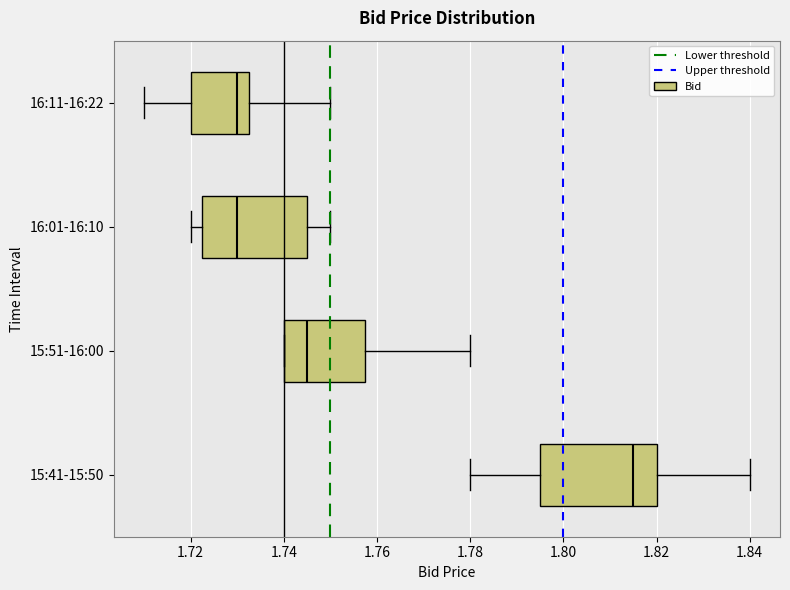

Reading bottom to top, read every box against the x-axis: the position of its median line, the range the box covers, and the ends of its whiskers. The values are not printed on the chart, so give them approximately, as read against the axis.

15:41-15:50: median 1.816, box 1.796 to 1.820, whiskers 1.780 to 1.840
15:51-16:00: median 1.746, box 1.740 to 1.758, whiskers 1.740 to 1.780
16:01-16:10: median 1.730, box 1.722 to 1.746, whiskers 1.720 to 1.750
16:11-16:22: median 1.730, box 1.720 to 1.732, whiskers 1.710 to 1.750